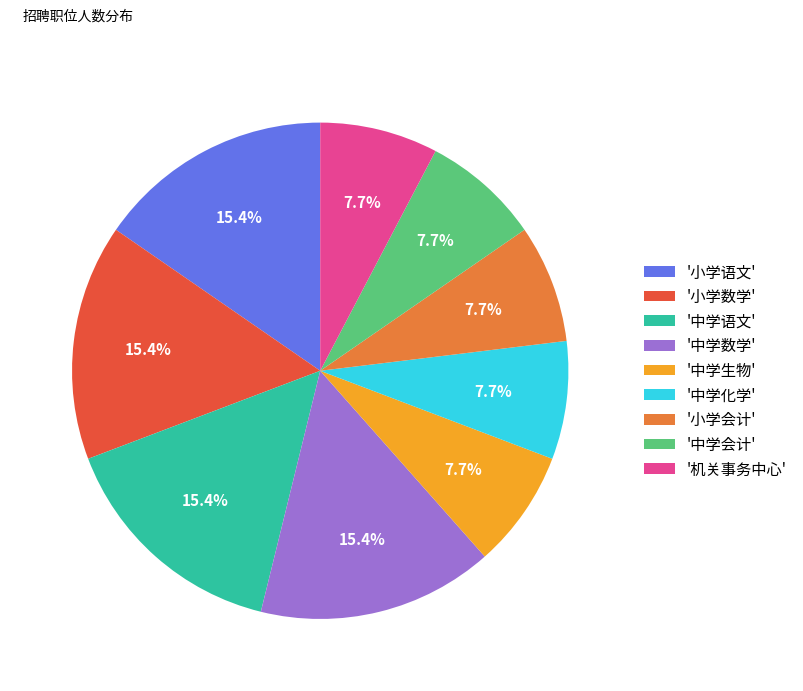

Is there any slice that represents more than half of the pie?

No